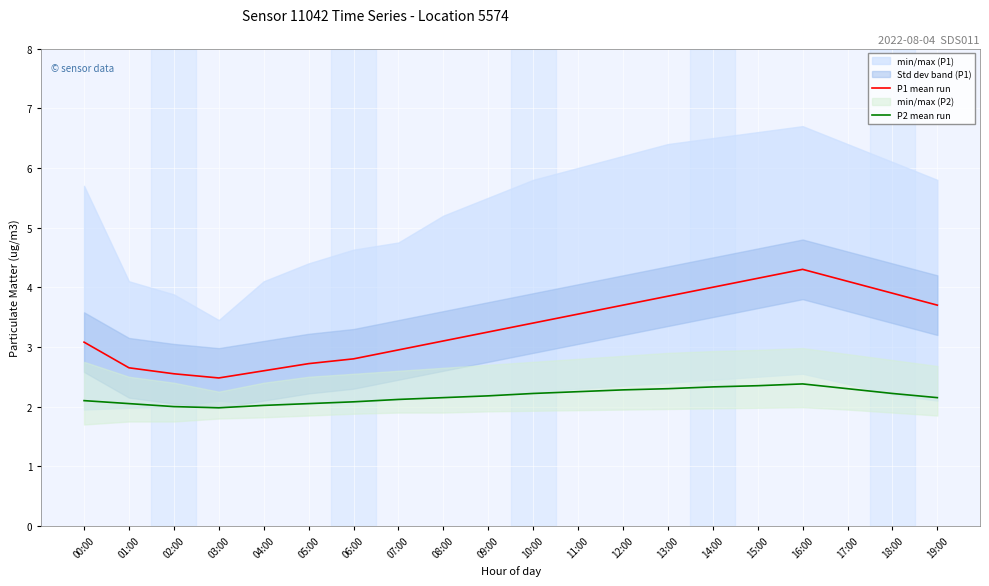

Rank the categories by P1 mean run value from lowest to highest.

03:00, 02:00, 04:00, 01:00, 05:00, 06:00, 07:00, 00:00, 08:00, 09:00, 10:00, 11:00, 12:00, 19:00, 13:00, 18:00, 14:00, 17:00, 15:00, 16:00